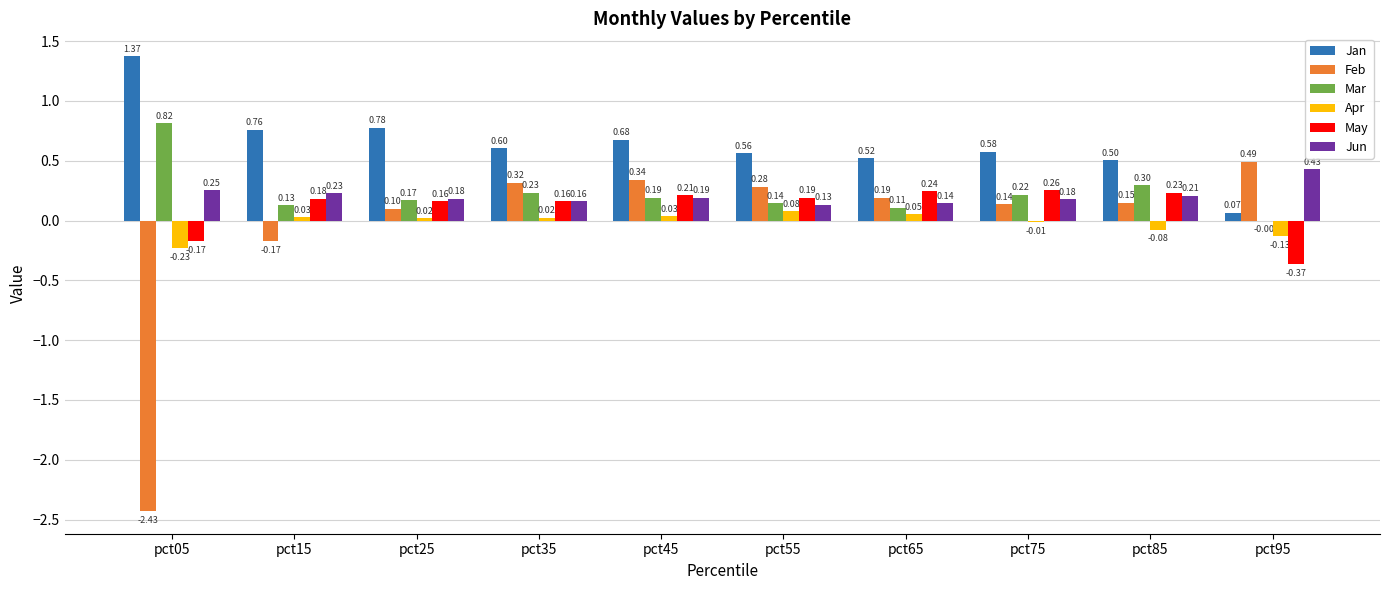

How many groups of bars are there?

10